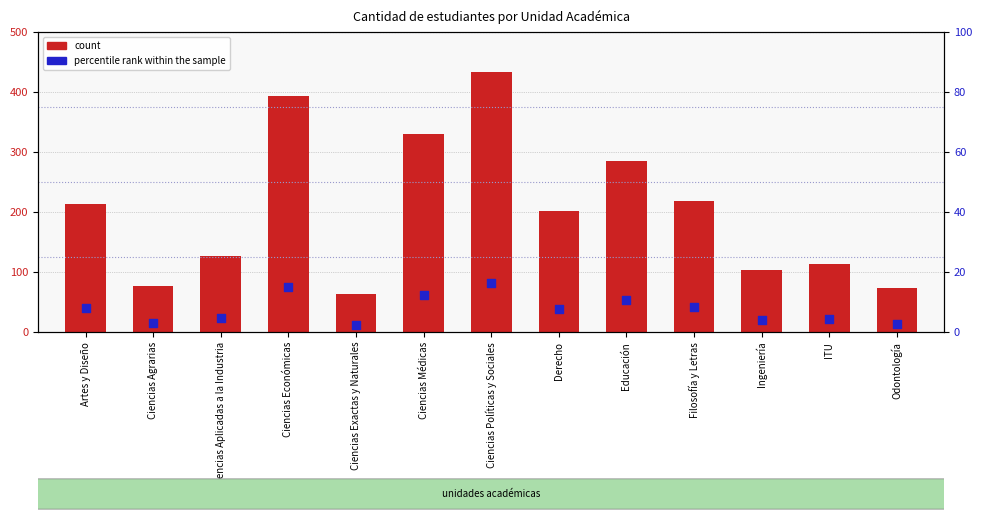

Which series reaches the maximum Y coordinate?

count